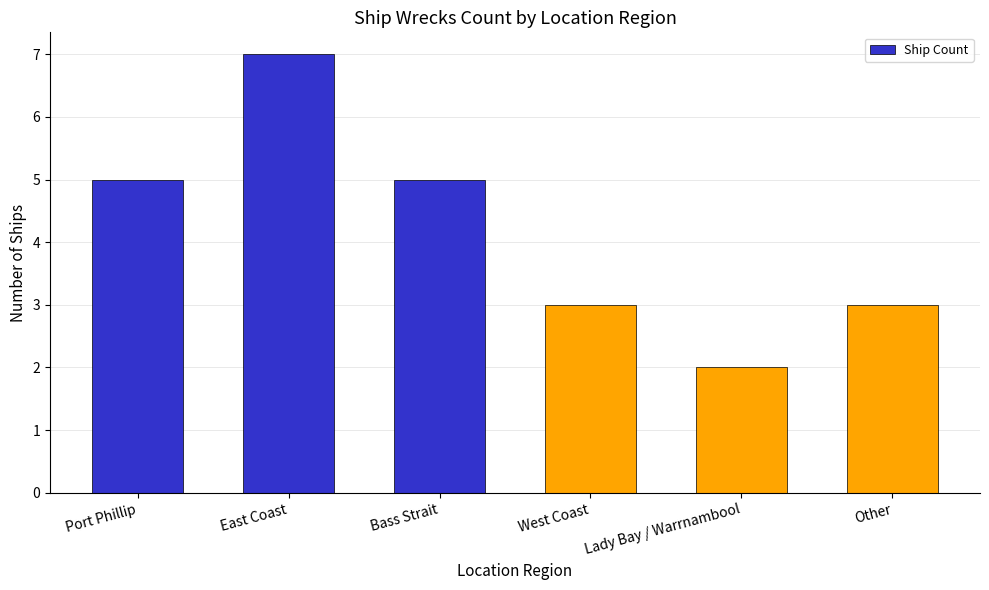

What is the ratio of the value at Port Phillip to the value at Bass Strait?

1.0